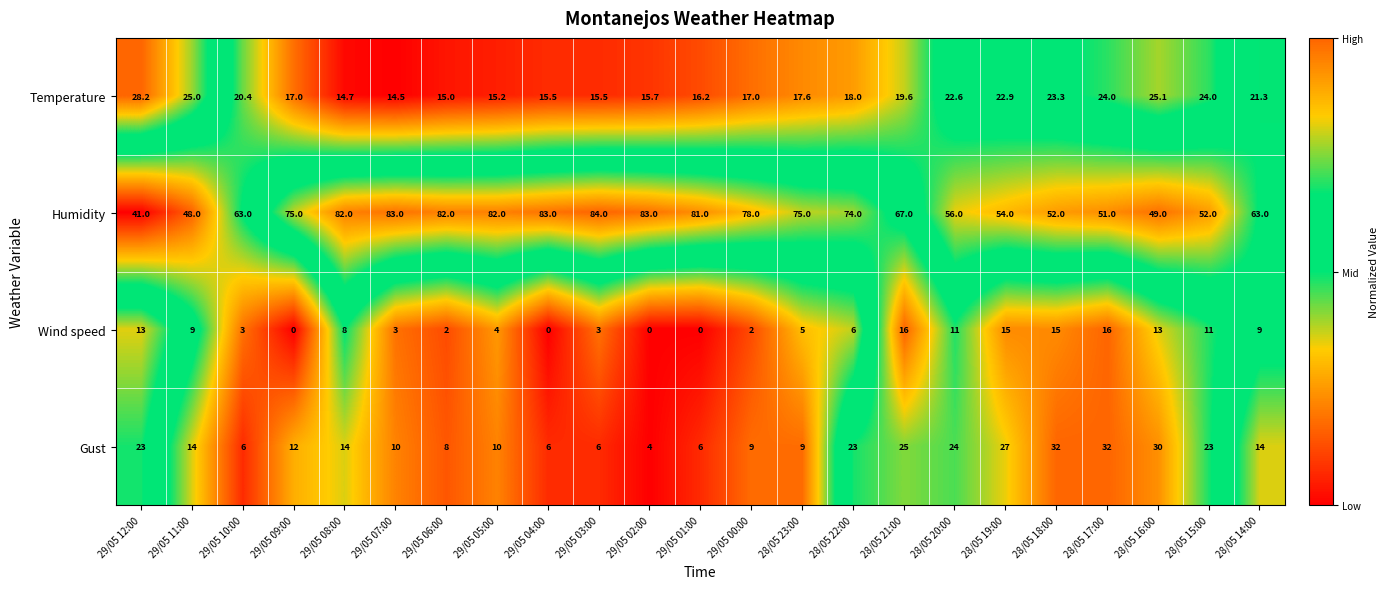

Which series has the largest total across all categories?

Humidity